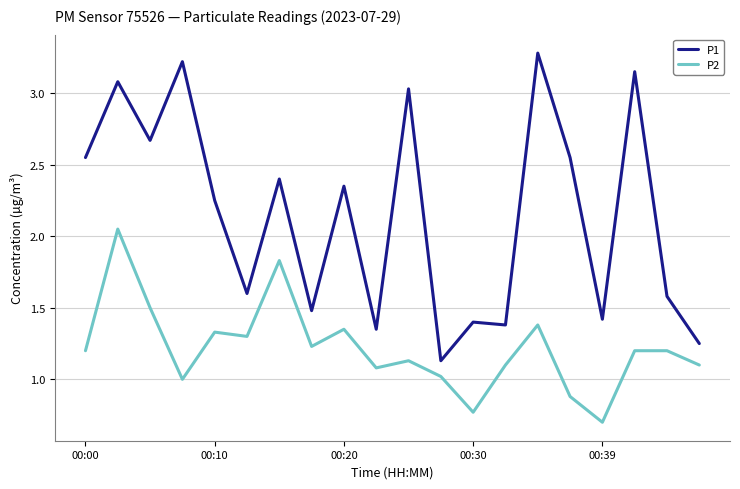

True or false: P2 and P1 cross at least once.

False